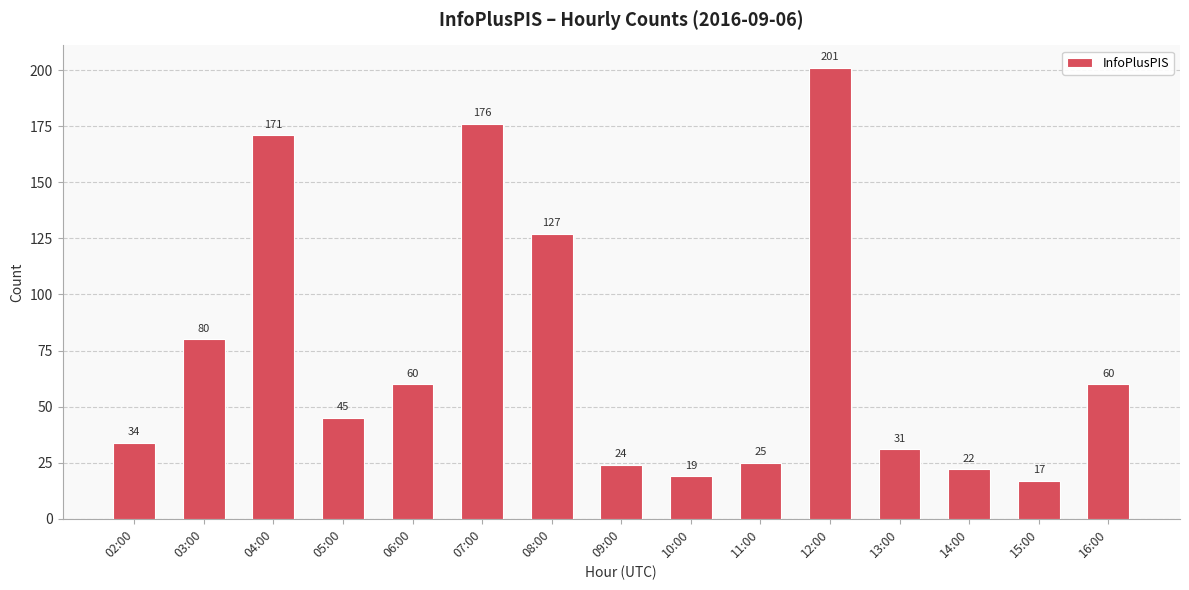

What is the approximate value at 14:00, to the nearest 5?

20